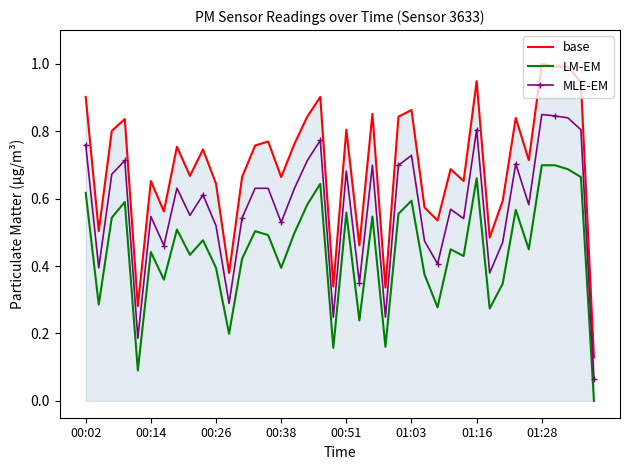

True or false: base and LM-EM intersect in this chart.

False